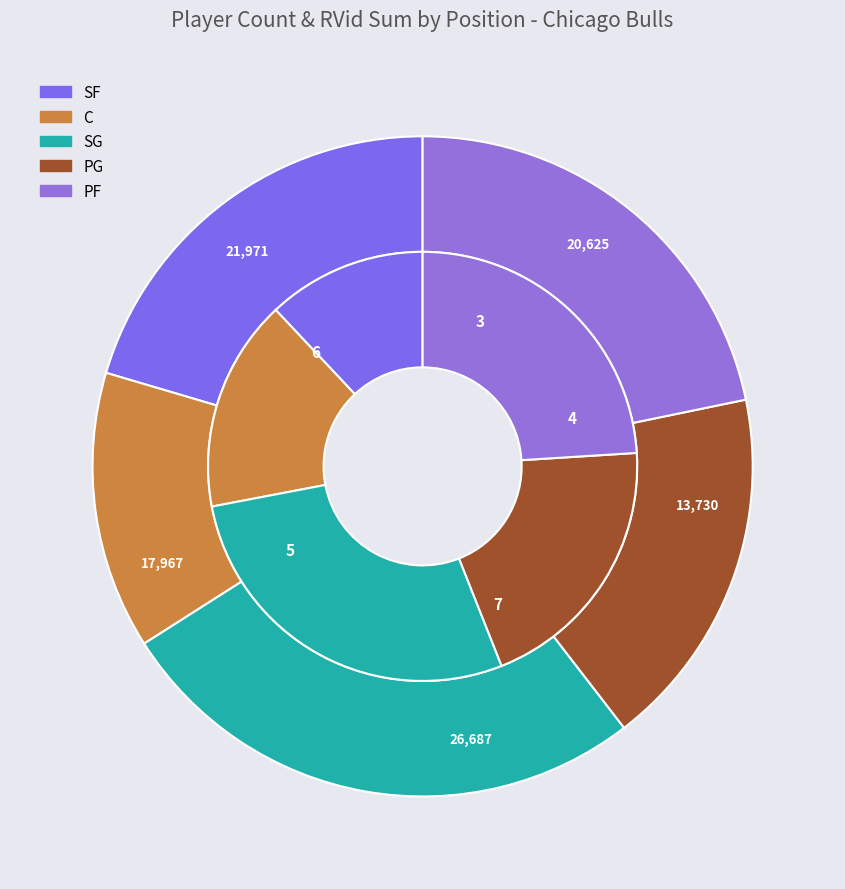

What percentage is NOT represented by C?

84.0%